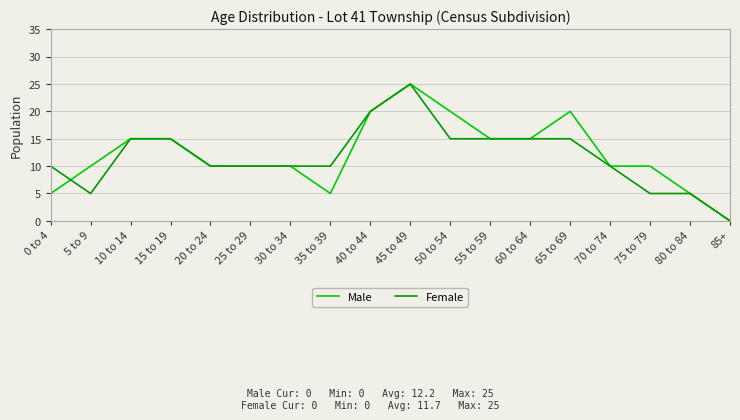

What is the total value across all series at 5 to 9?

15